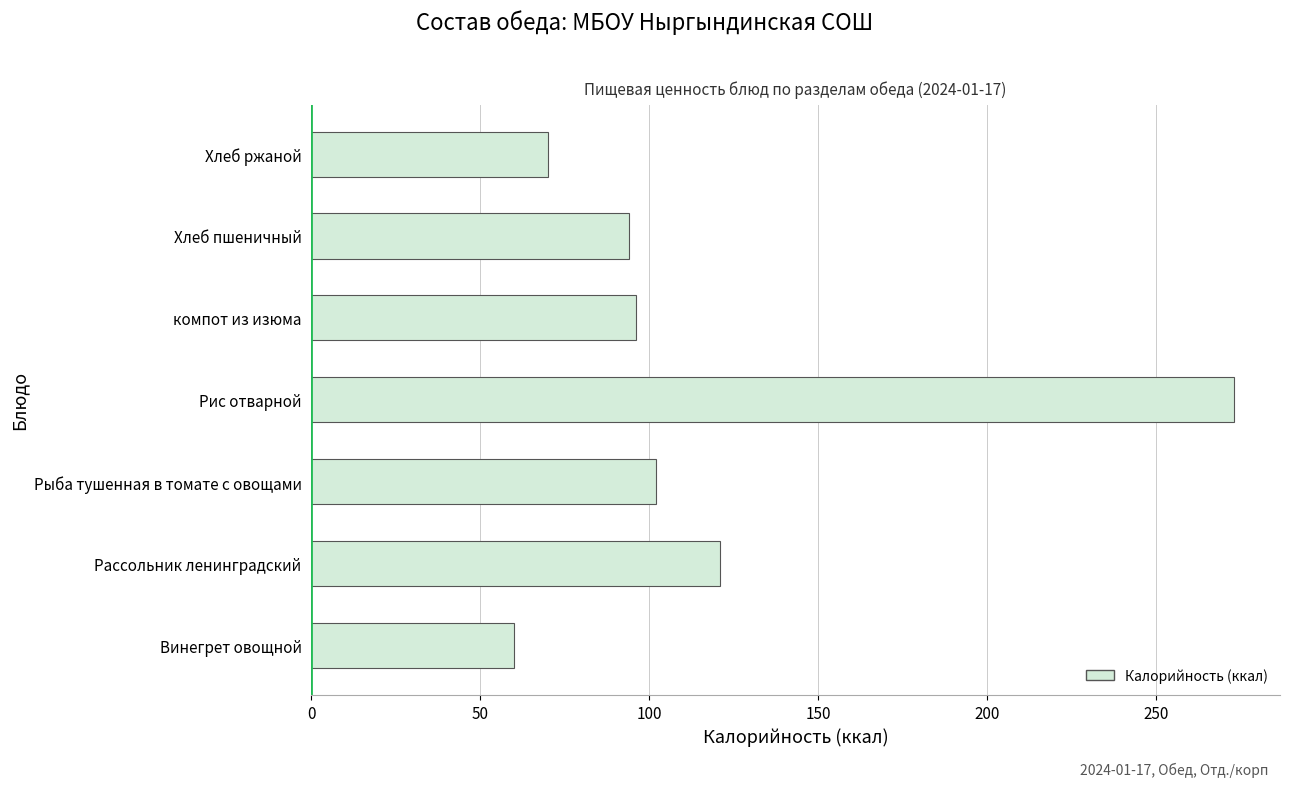

How many categories are shown in the chart?

7